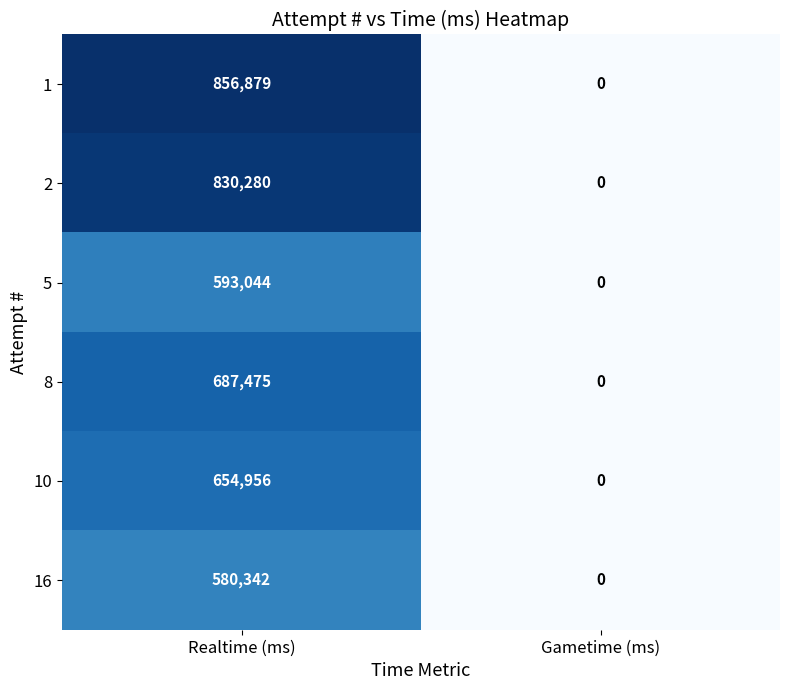

How many distinct data groups are displayed?

6